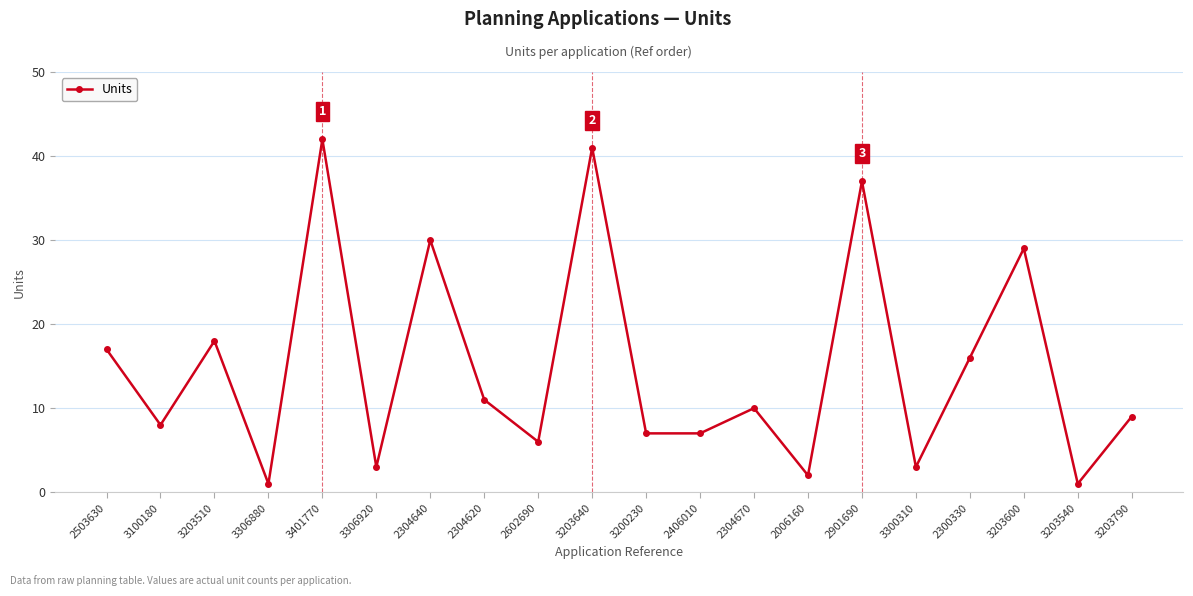

At which label is the value closest to 21?

3203510